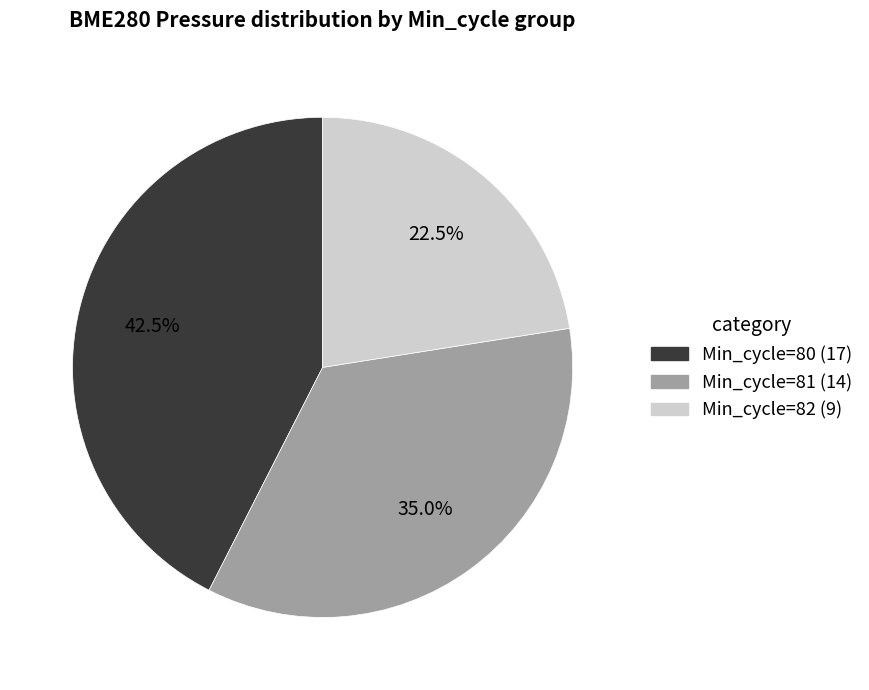

To the nearest percent, what is the average slice percentage?

33%